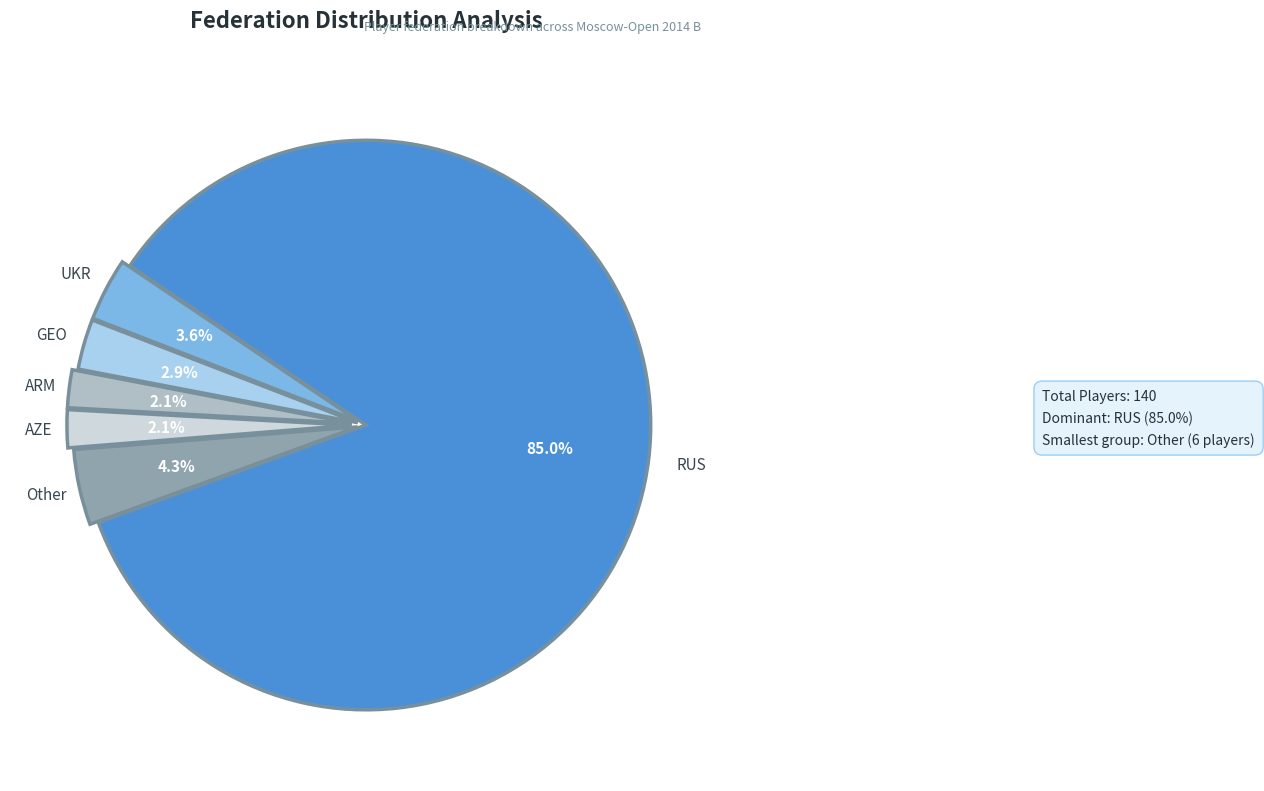

True or false: RUS accounts for 99% of the total.

False